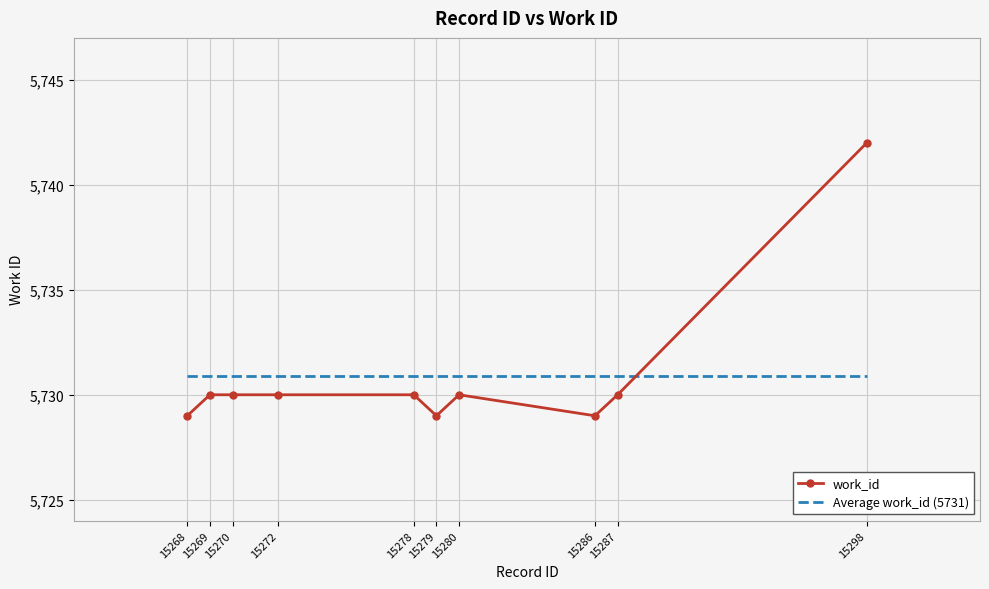

What is the smallest value displayed?

5729.0